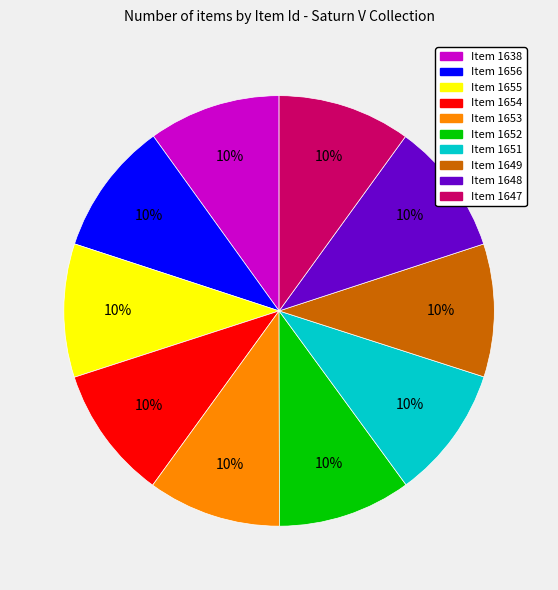

Does any single category account for the majority?

No